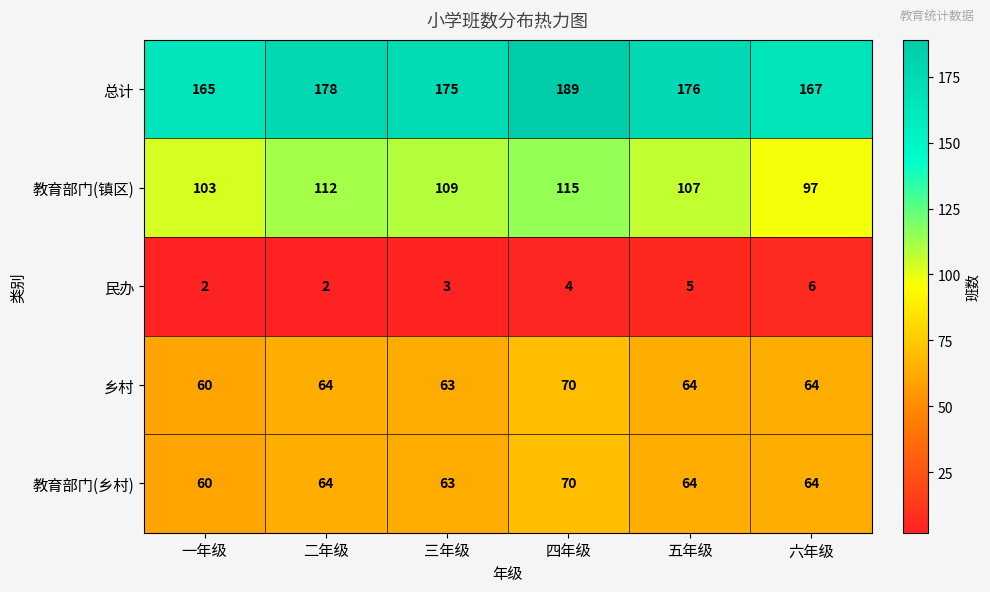

Which series has the widest spread of values?

总计